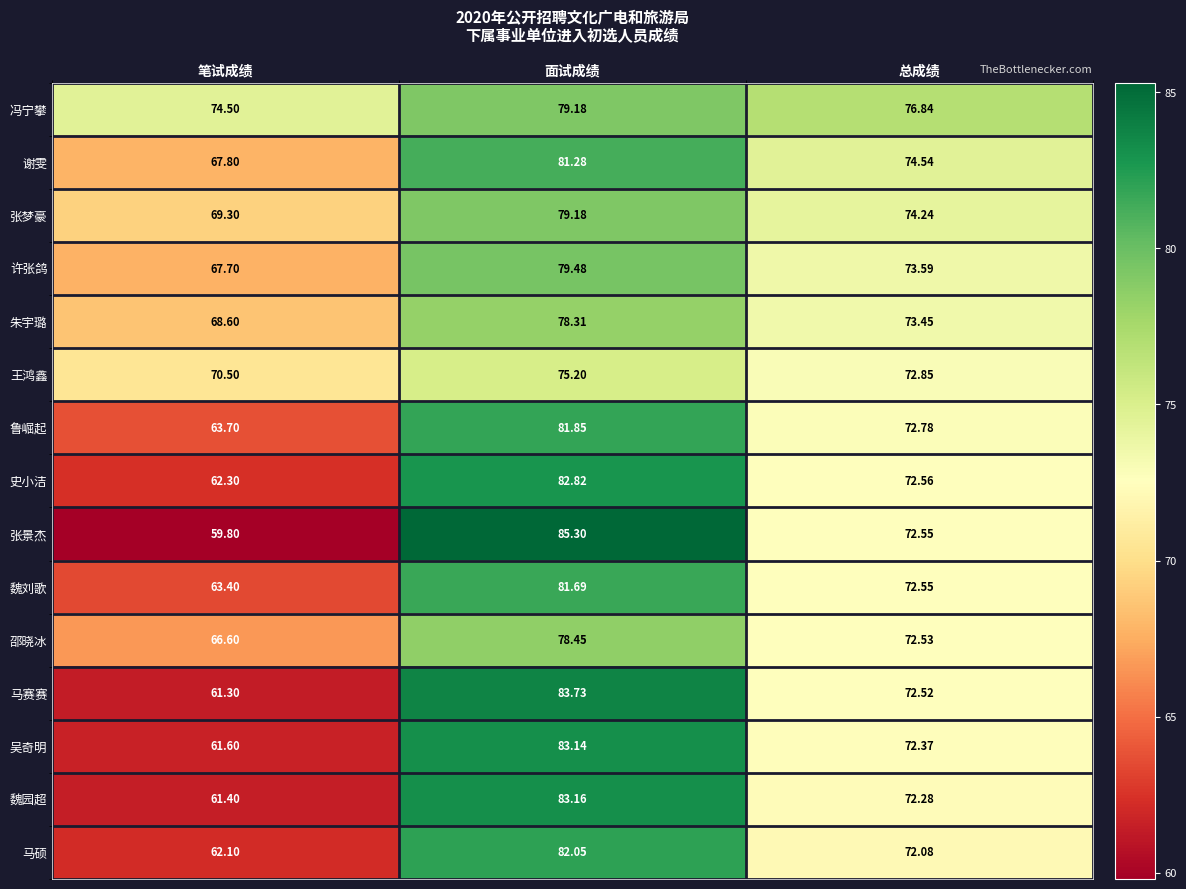

At which label is 张景杰 closest to 72?

总成绩